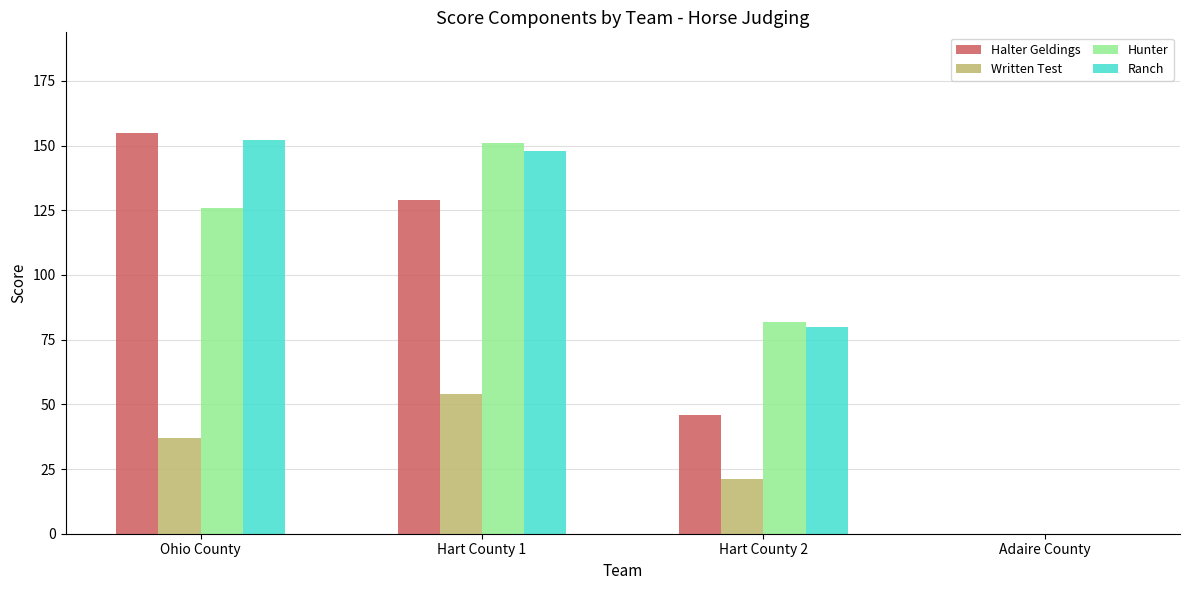

Which label corresponds to the largest value in the chart?

Ohio County